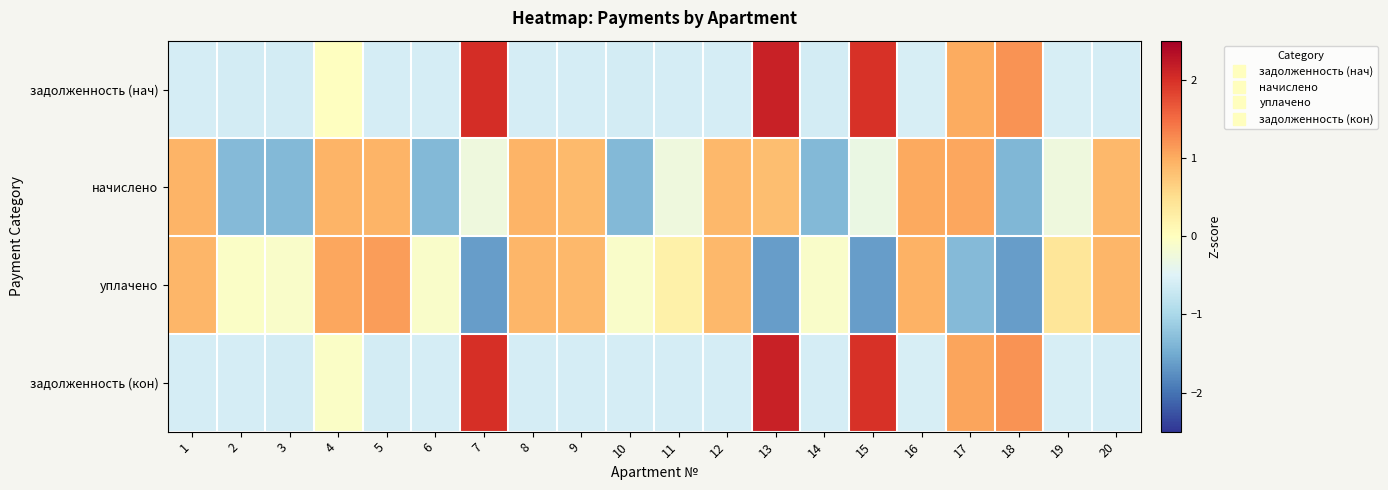

Which series has the largest total across all categories?

начислено